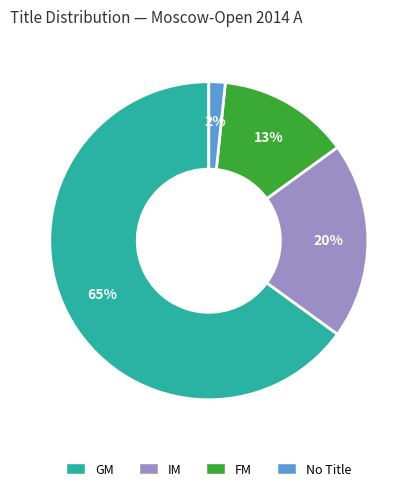

How many slices are in this pie chart?

4